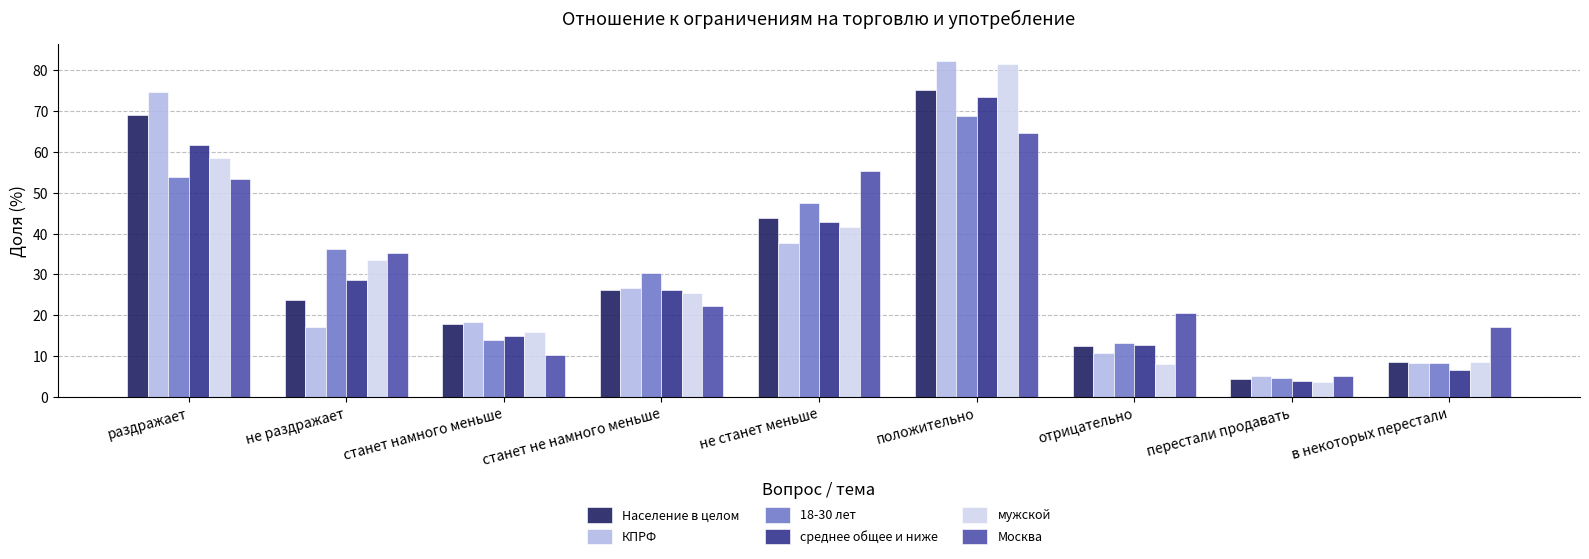

At which label does КПРФ first exceed 18?

раздражает